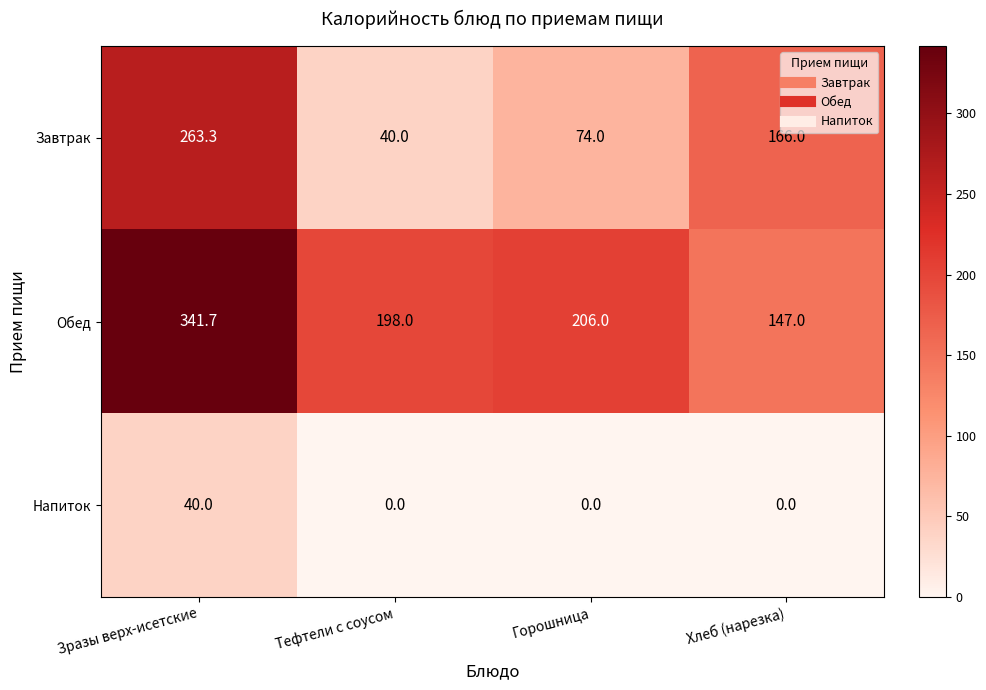

The Напиток series shows 0.0 at Хлеб (нарезка). True or false?

True